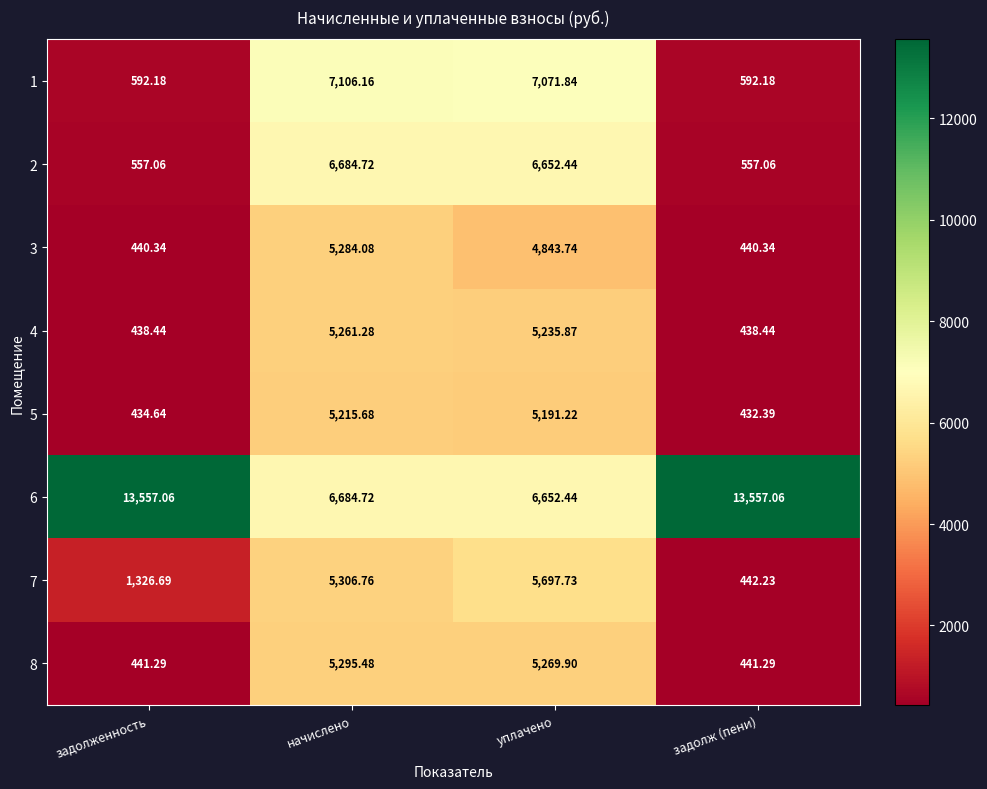

Which category has the highest value in the 8 series?

начислено